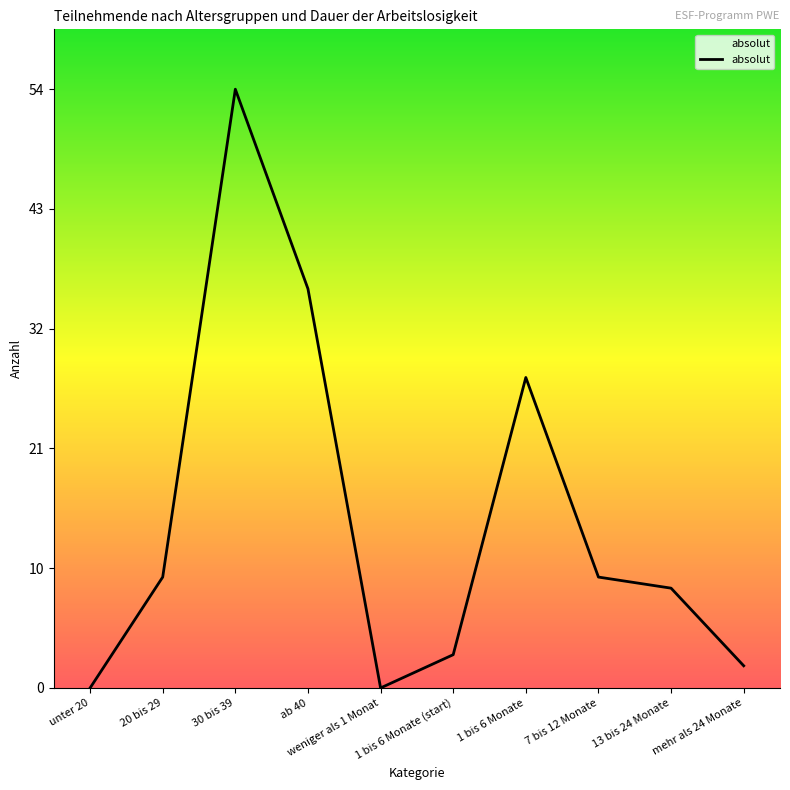

Reading left to right, transcribe all the data shown in this chart.

0	10	54	36	0	3	28	10	9	2